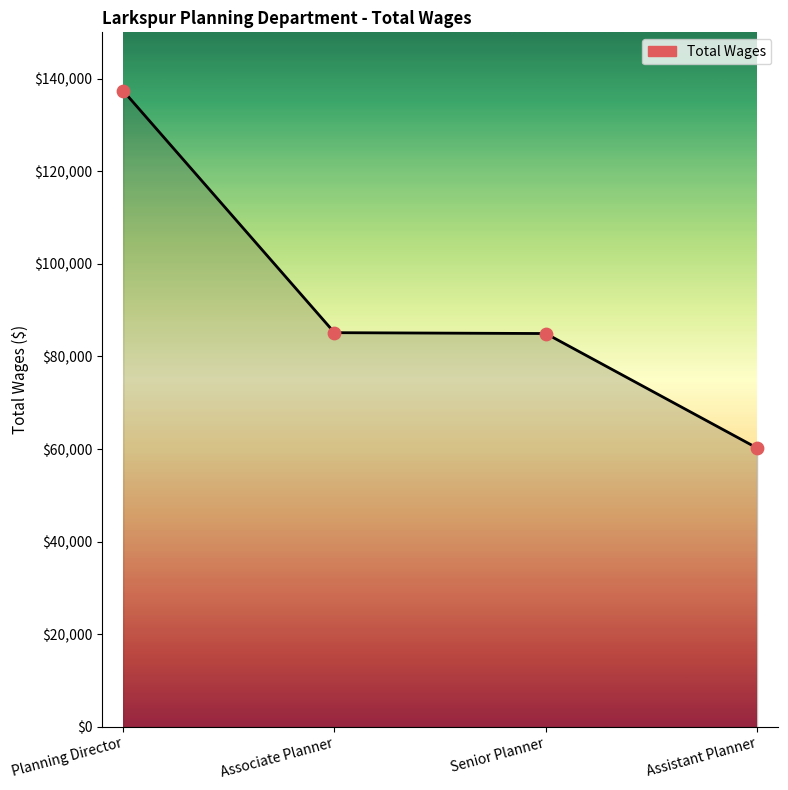

Which has a higher value, Planning Director or Assistant Planner?

Planning Director